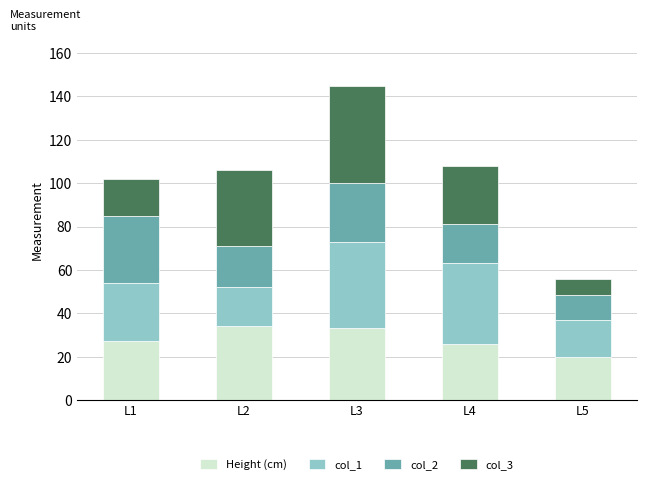

Does the chart contain any negative values?

No